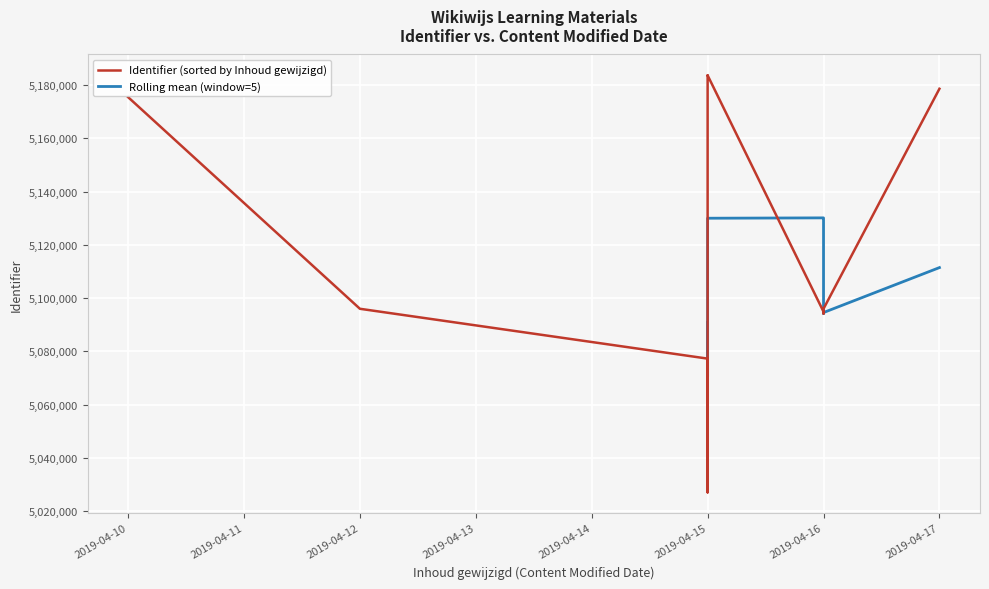

Count the number of categories in the chart.

21